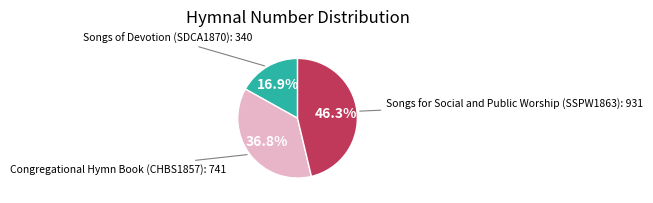

Is there a majority slice in this chart?

No